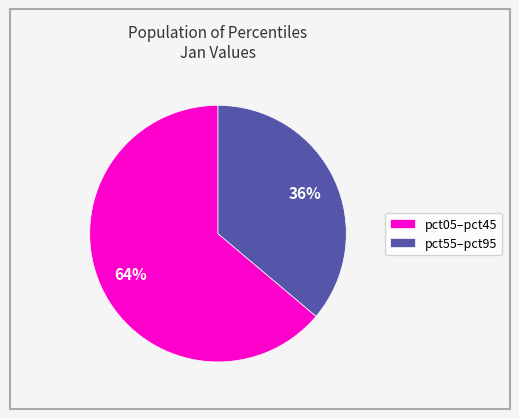

To the nearest percent, what is the difference between the pct55–pct95 and pct05–pct45 slice percentages?

28%